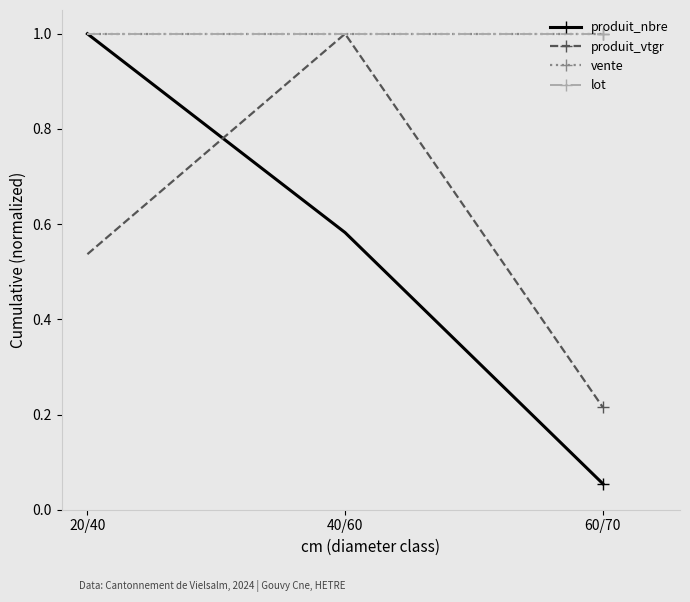

Does the chart have visible grid lines?

No